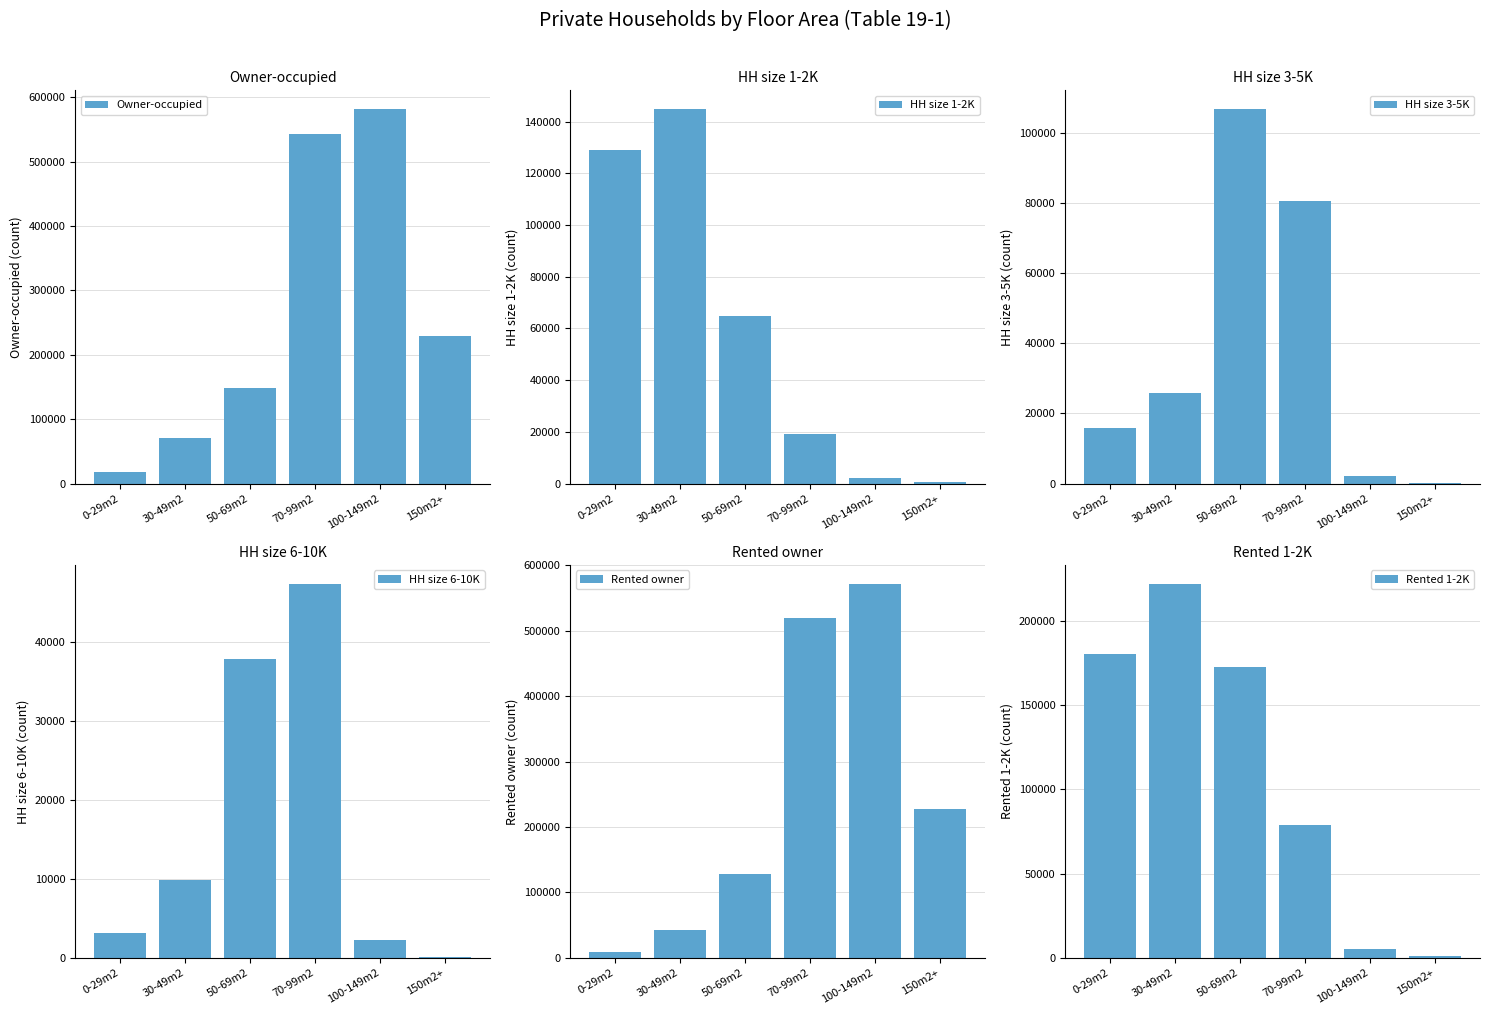

What is the difference between the maximum and minimum values in the HH size 1-2K series?

144239